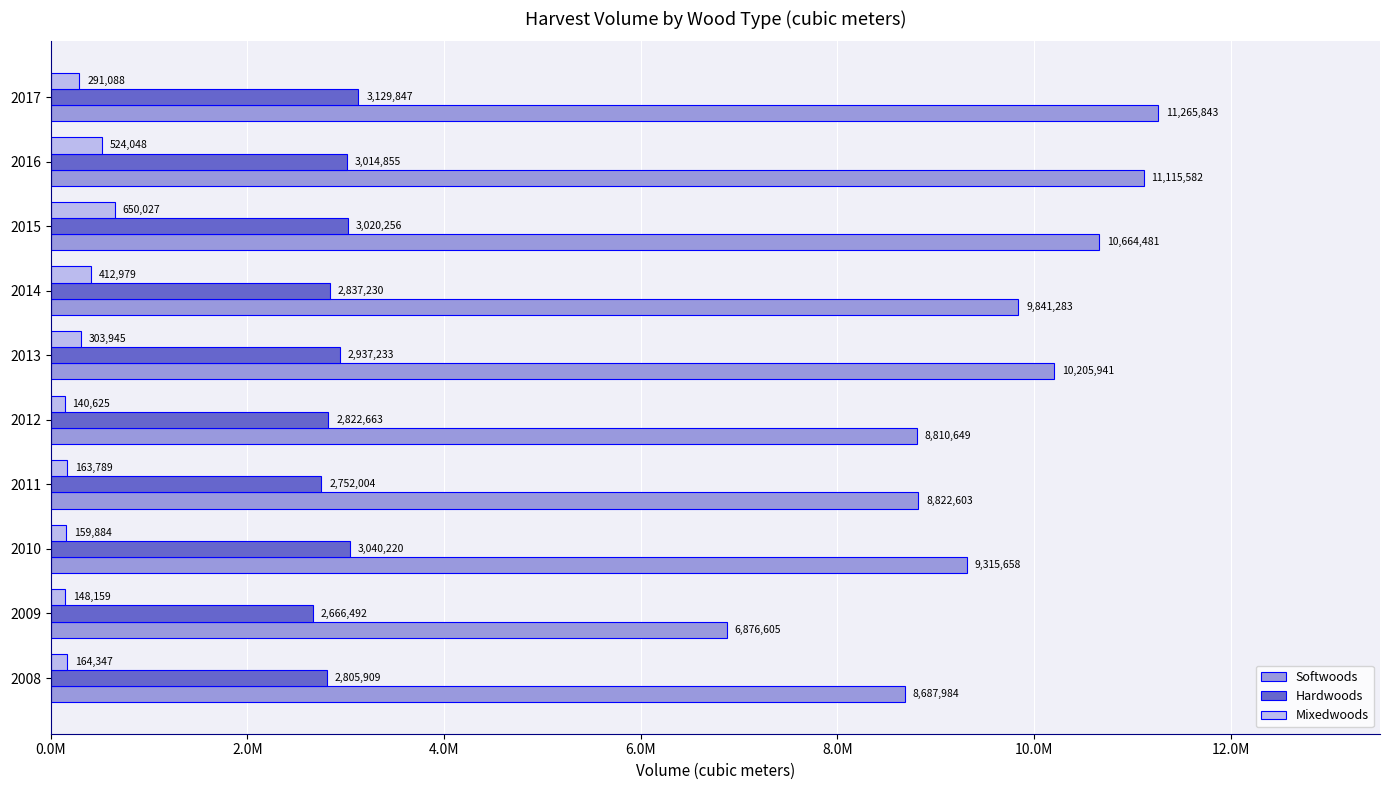

Rank the categories by Mixedwoods value from highest to lowest.

2015, 2016, 2014, 2013, 2017, 2008, 2011, 2010, 2009, 2012